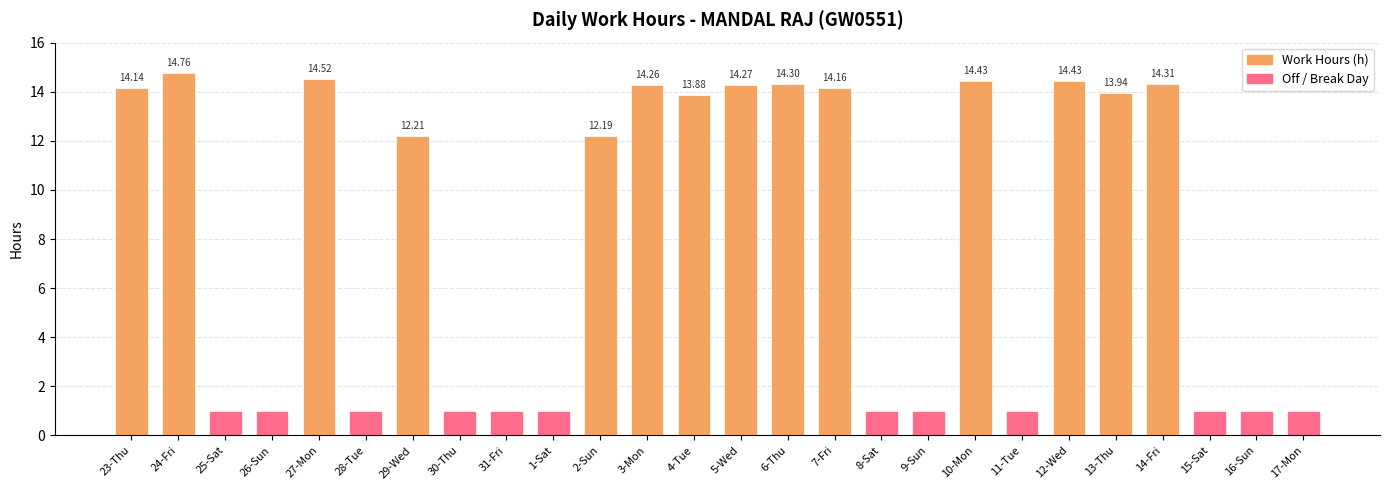

How many data points are less than 12?

12